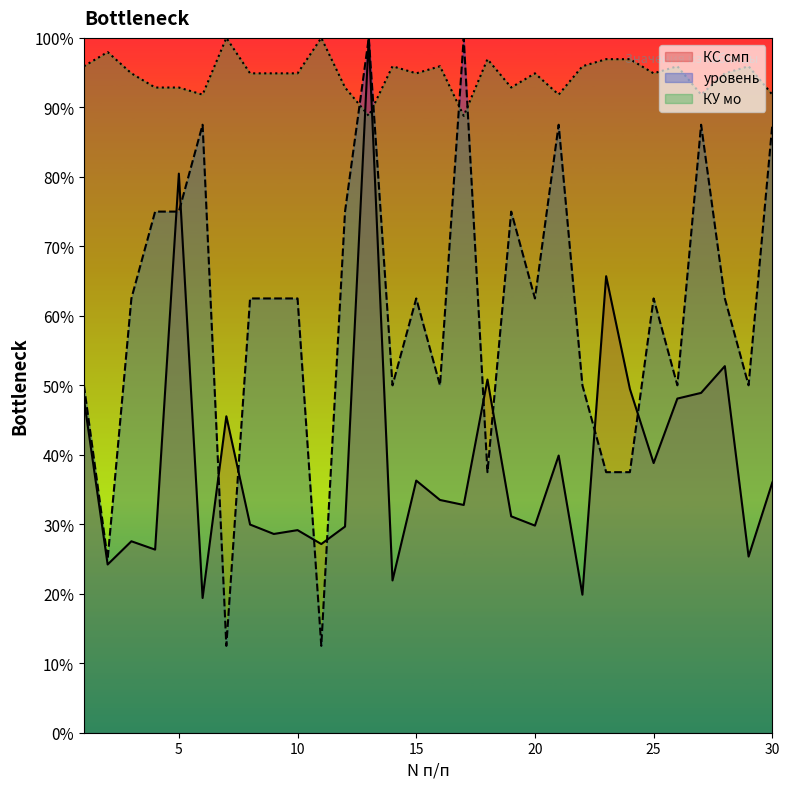

Read the КУ мо value at 28.

94.9